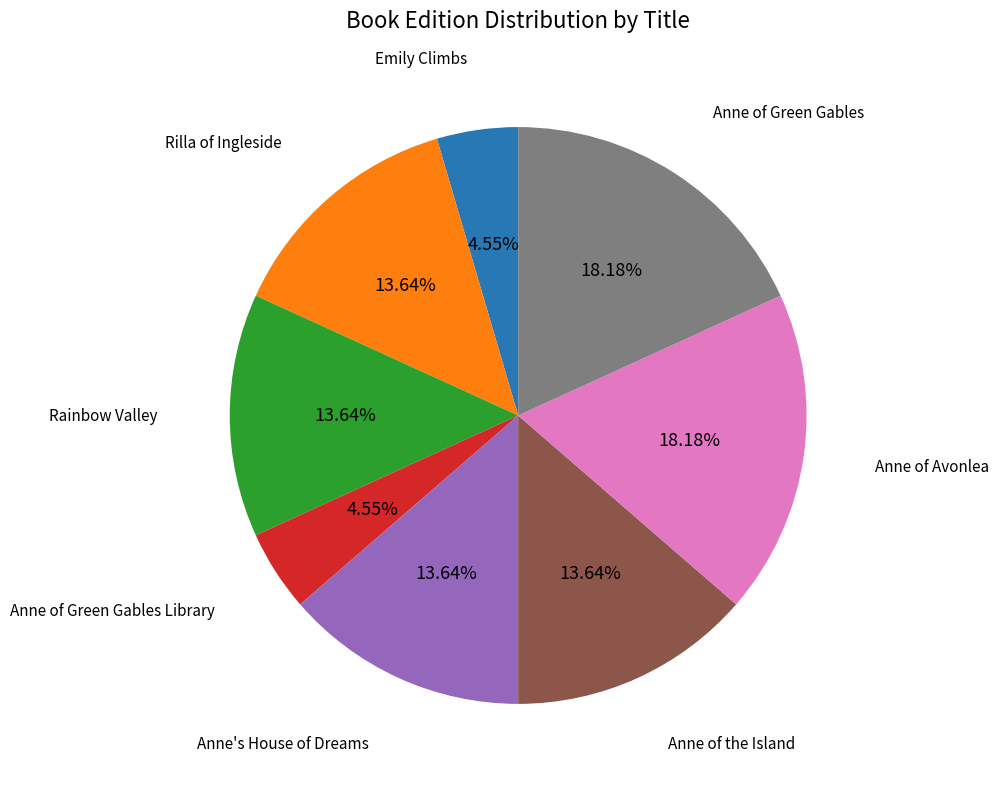

Is there a majority slice in this chart?

No